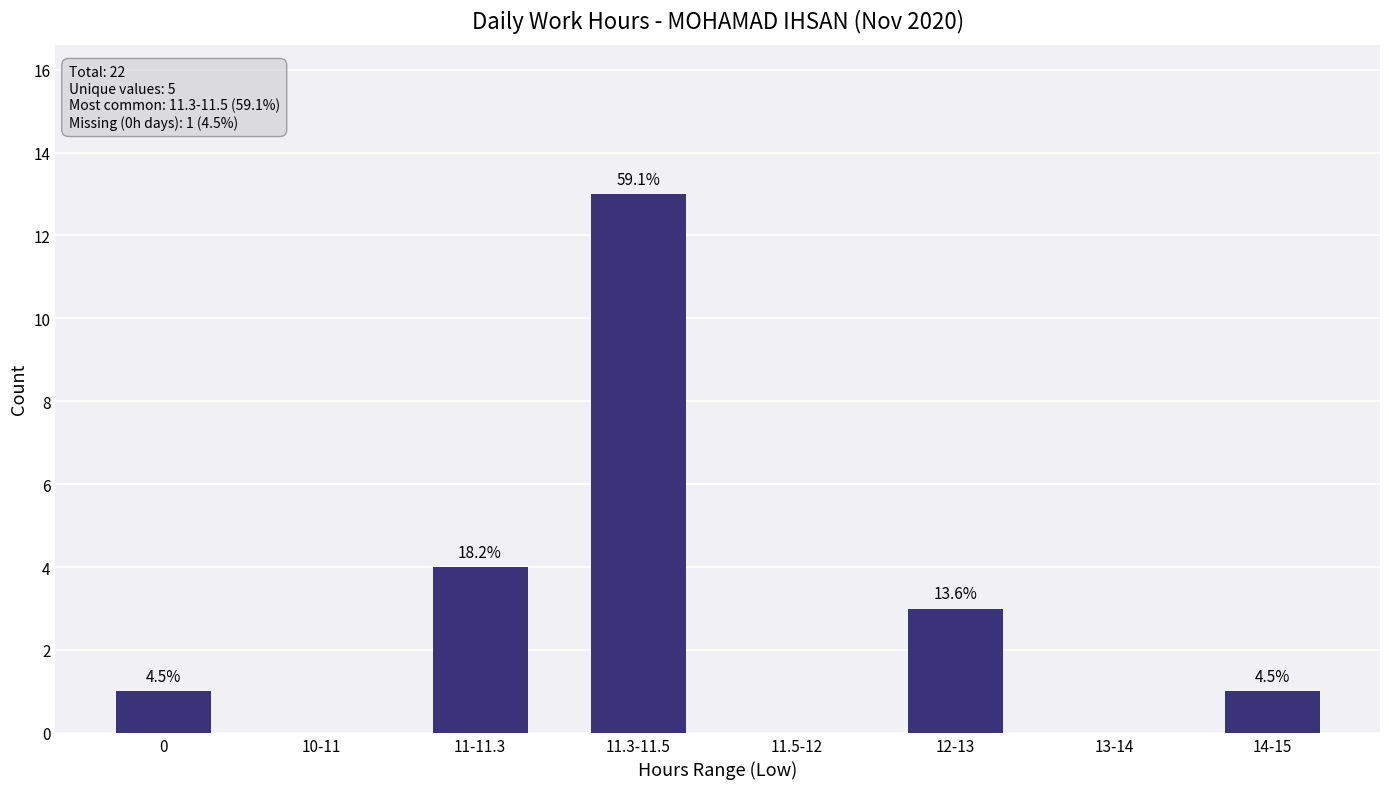

Reading right to left, list all the values displayed in this chart.

14-15=1	13-14=0	12-13=3	11.5-12=0	11.3-11.5=13	11-11.3=4	10-11=0	0=1